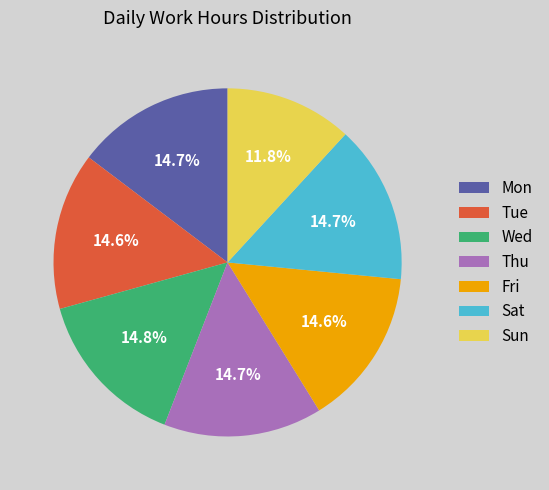

How many slices are in this pie chart?

7